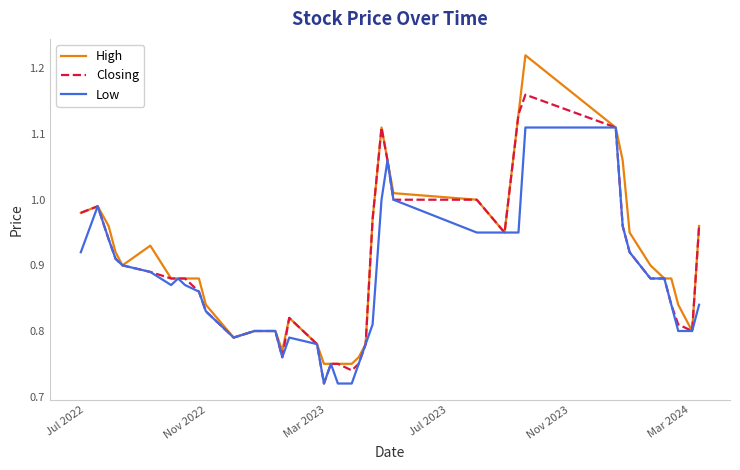

Which series has the widest spread of values?

High